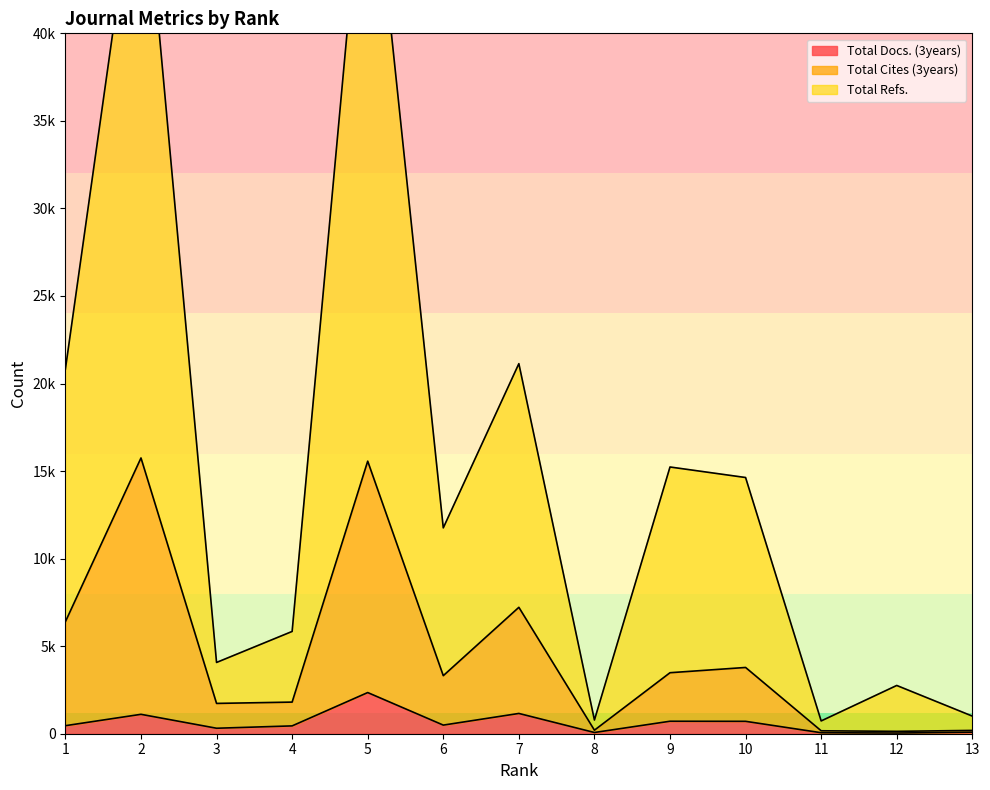

Which series has the largest range (max minus min)?

Total Refs.